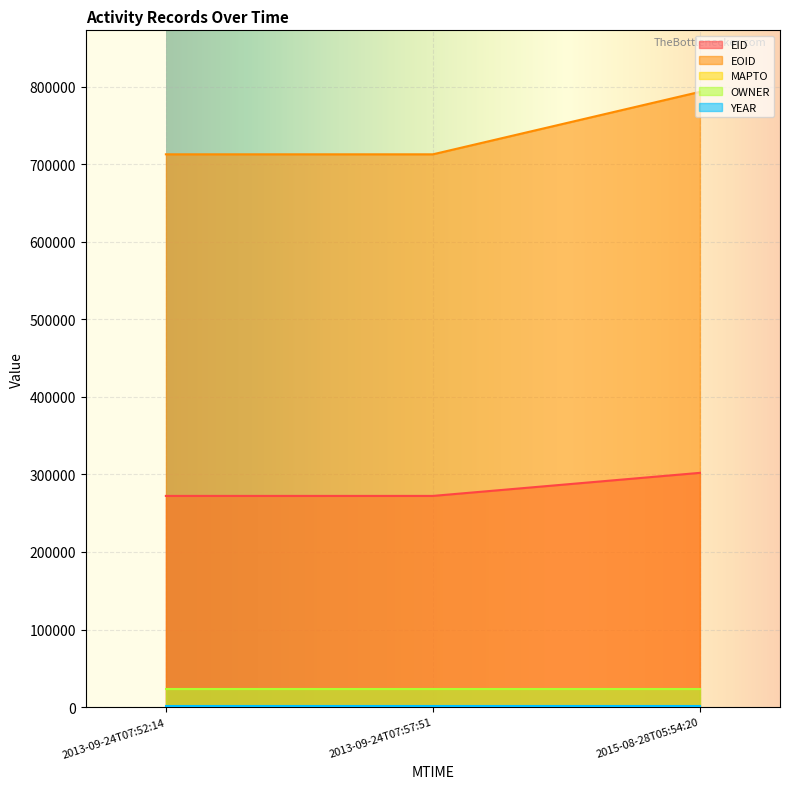

At which category is the sum across all series the highest?

2015-08-28T05:54:20